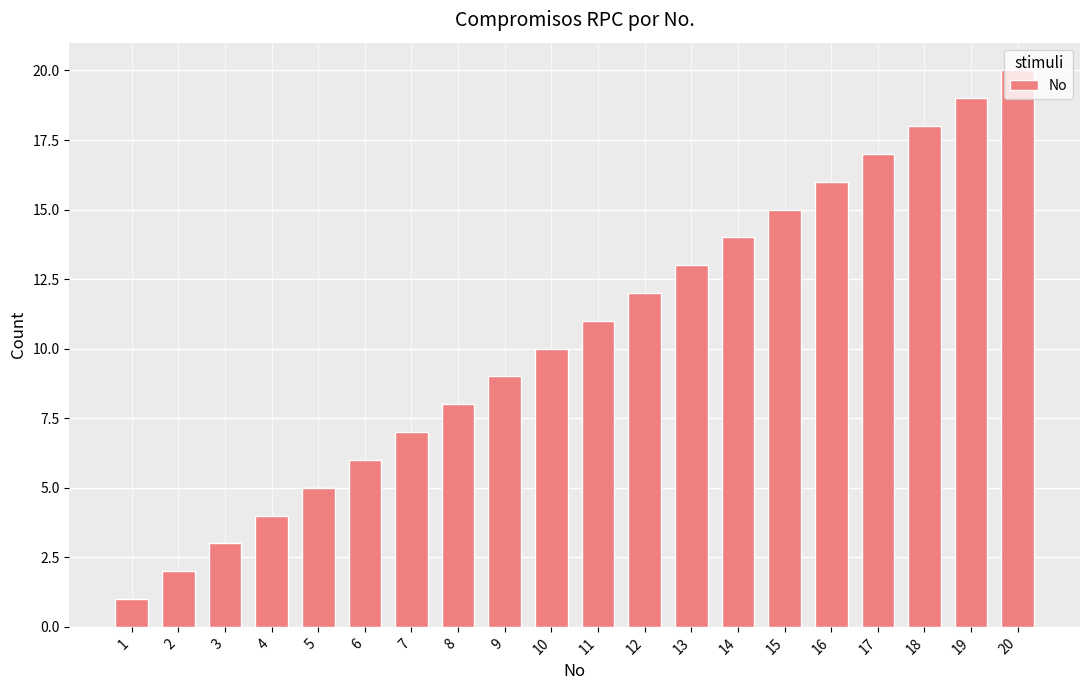

At which category does the chart reach its minimum across all series?

1